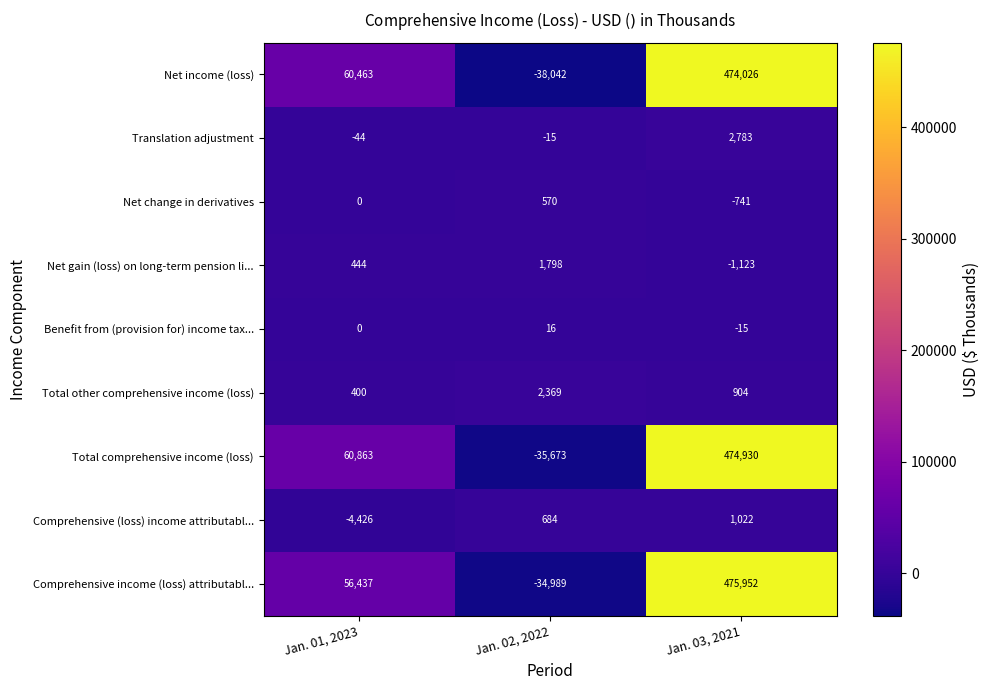

How many Total comprehensive income (loss) values are between -35673 and 474930?

3